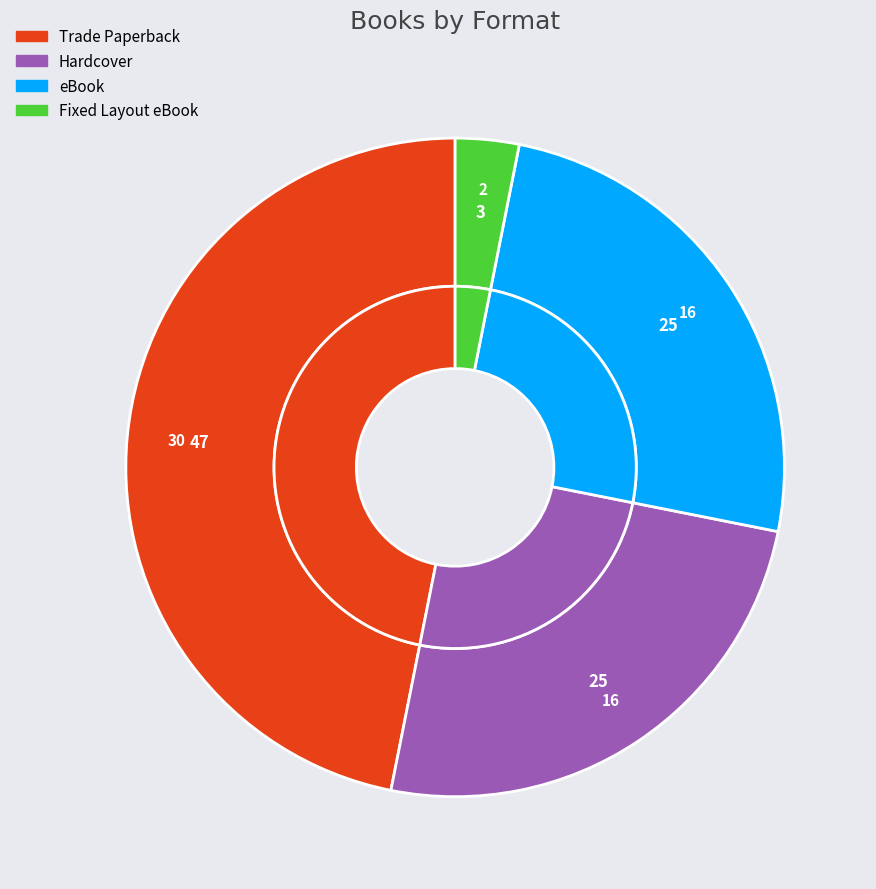

Which slice is the largest?

Trade Paperback